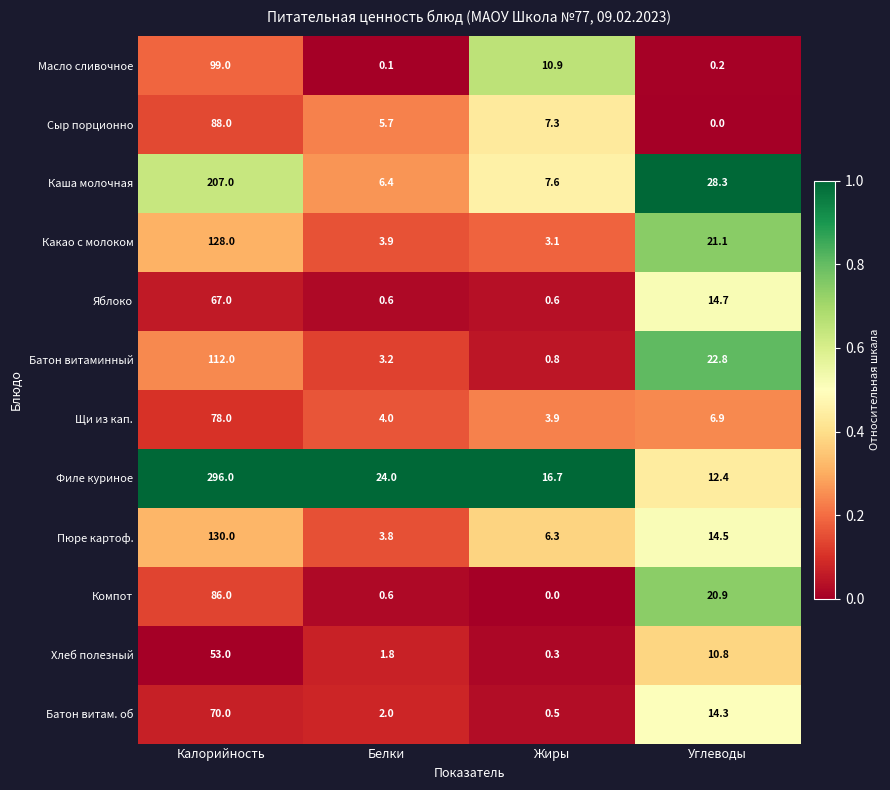

At which category is the sum across all series the highest?

Калорийность